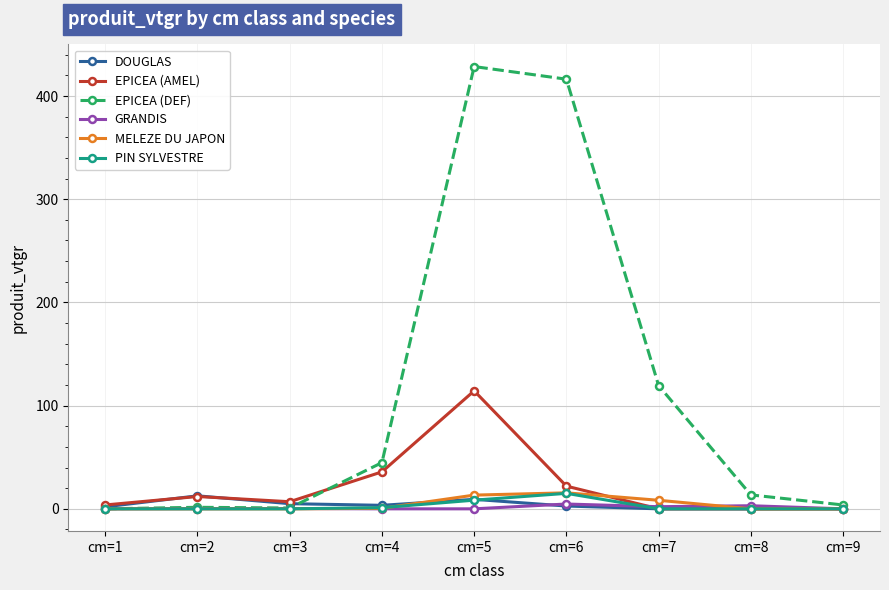

Which series changed the most between cm=7 and cm=8?

EPICEA (DEF)